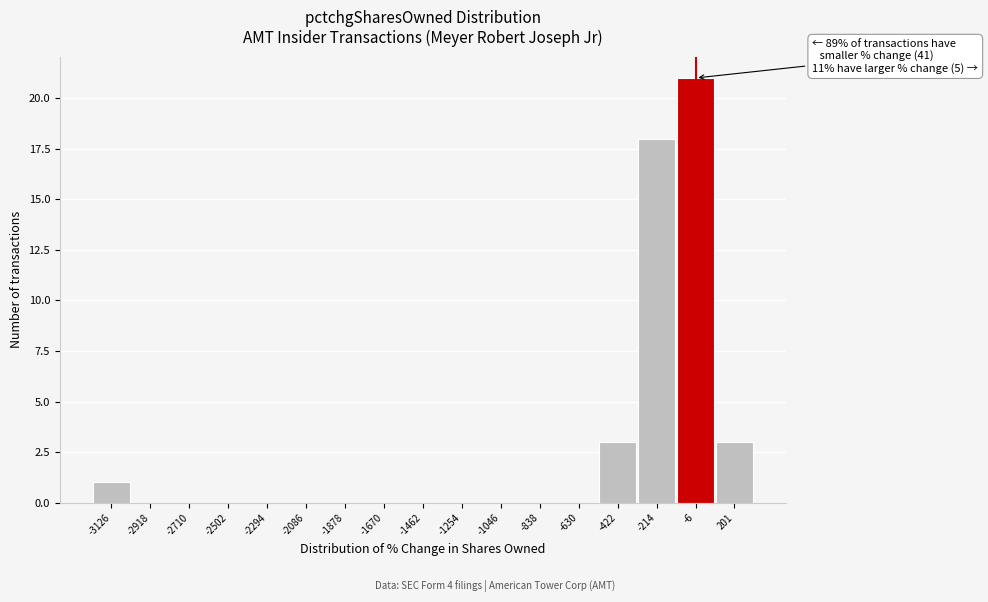

Reading left to right, what are all the values shown in this chart?

-3126=1	-2918=0	-2710=0	-2502=0	-2294=0	-2086=0	-1878=0	-1670=0	-1462=0	-1254=0	-1046=0	-838=0	-630=0	-422=3	-214=18	-6=21	201=3